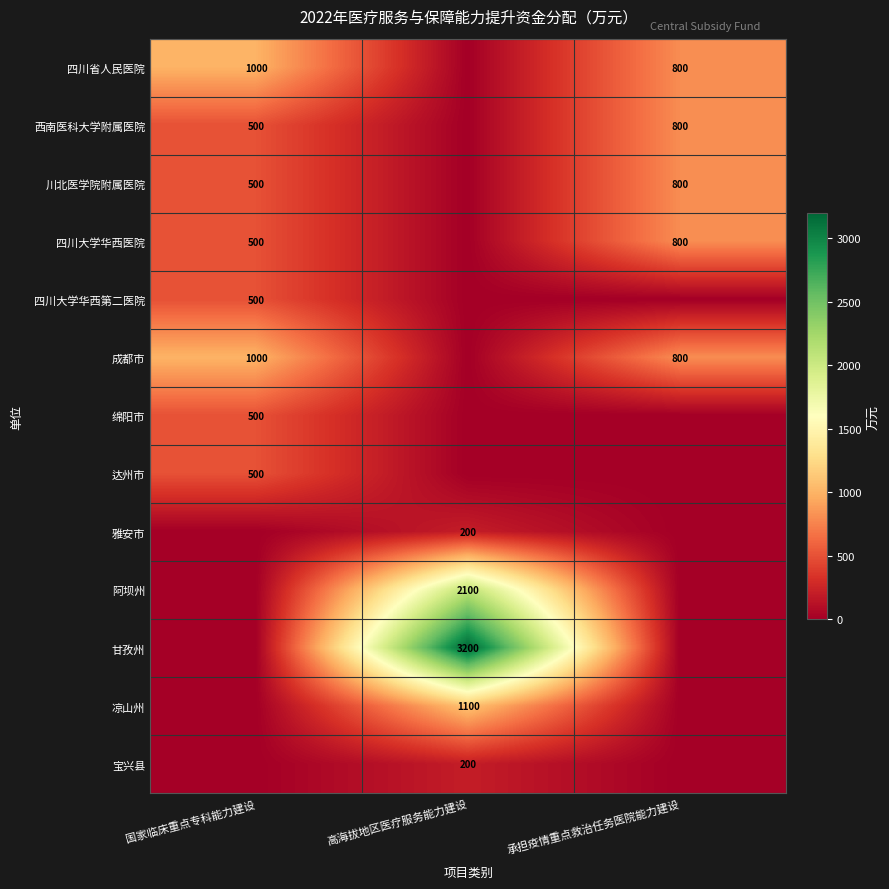

The 四川大学华西第二医院 series shows 500 at 国家临床重点专科能力建设. True or false?

True